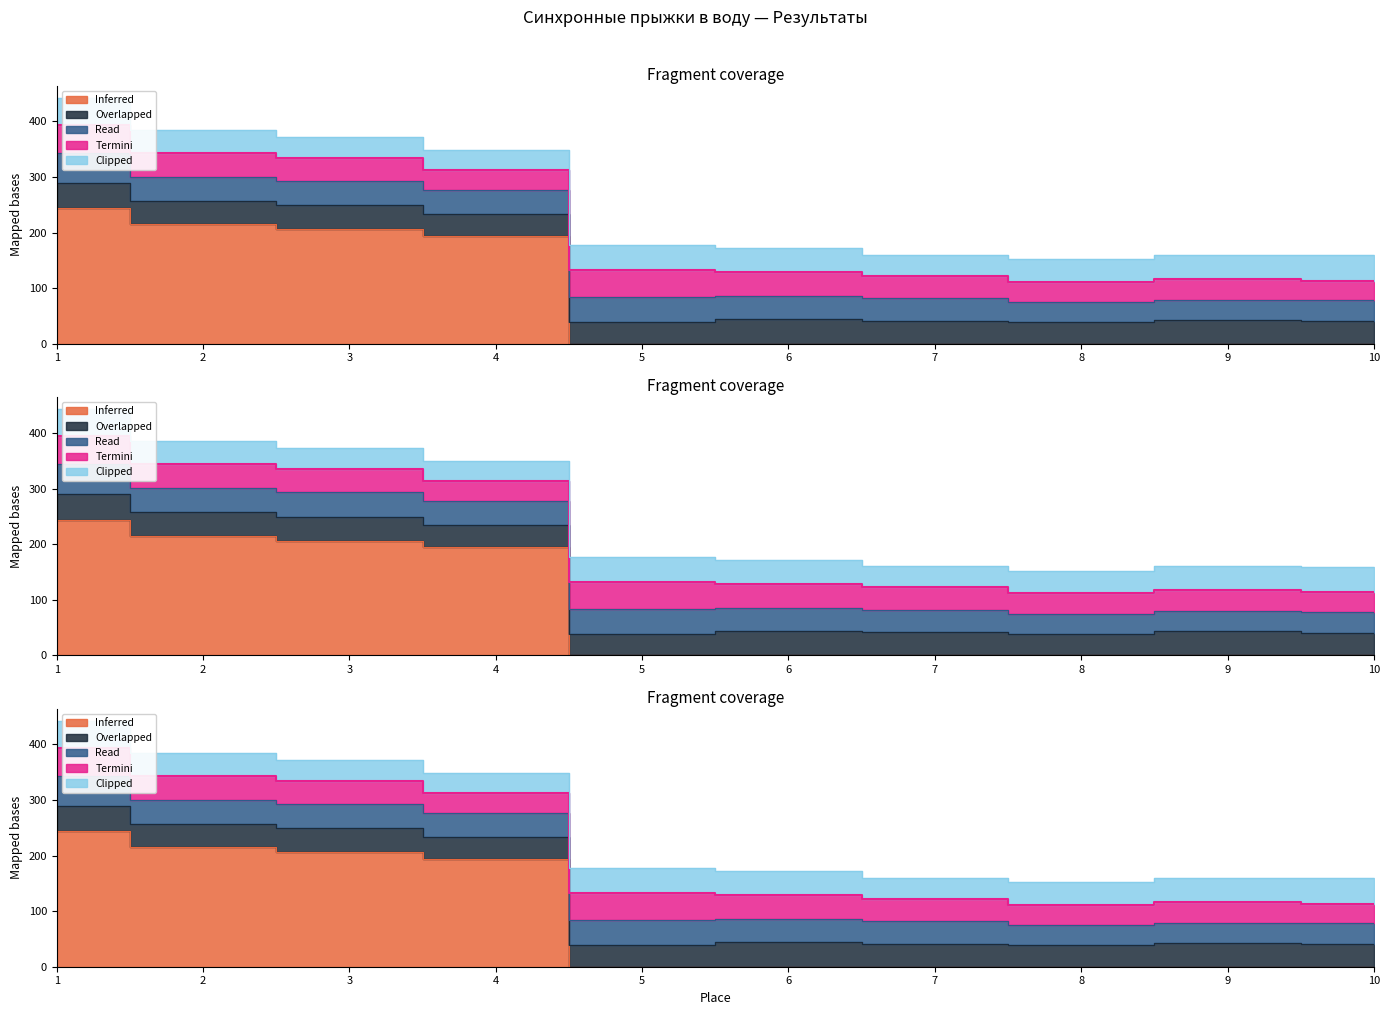

Reading left to right, transcribe all the data shown in this chart.

Inferred: 1=243.7	2=214.6	3=206.2	4=194.0	5=0.0	6=0.0	7=0.0	8=0.0	9=0.0	10=0.0
Overlapped: 1=46.2	2=42.6	3=43.2	4=40.2	5=38.5	6=44.4	7=41.4	8=38.4	9=43.6	10=40.3
Read: 1=54.0	2=43.2	3=43.6	4=42.9	5=45.0	6=40.9	7=40.3	8=36.6	9=35.9	10=37.8
Termini: 1=49.7	2=43.5	3=41.4	4=35.9	5=48.8	6=43.5	7=40.3	8=36.6	9=37.8	10=35.0
Clipped: 1=48.8	2=40.9	3=37.8	4=35.9	5=45.0	6=43.2	7=38.5	8=40.2	9=42.6	10=46.2